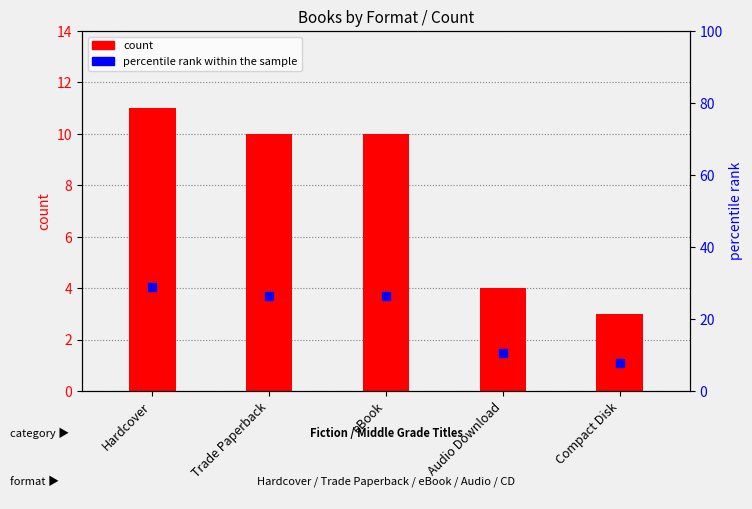

What is the difference between the maximum and second lowest values in the percentile rank within the sample series?

18.4